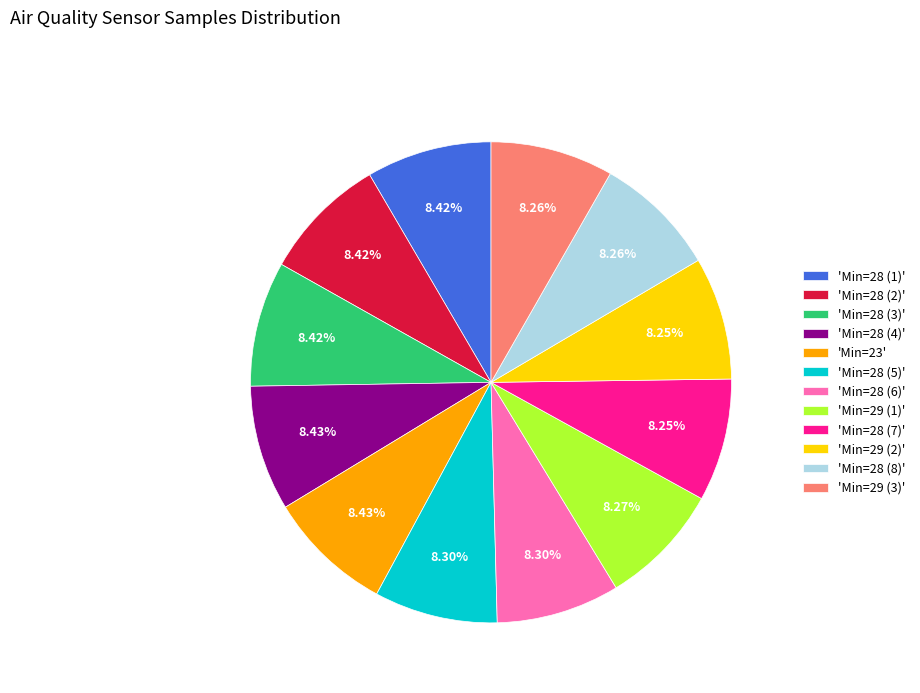

Does 'Min=28 (8)' represent more than half of the total?

No